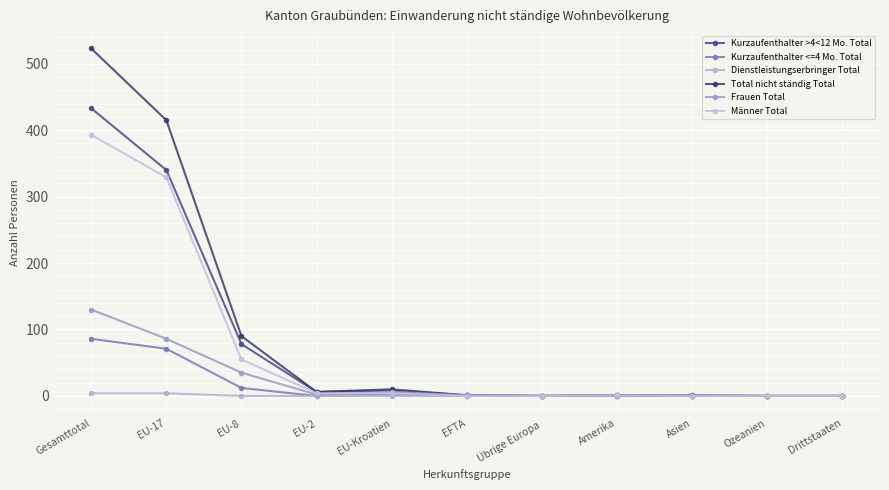

Does the chart have visible grid lines?

Yes